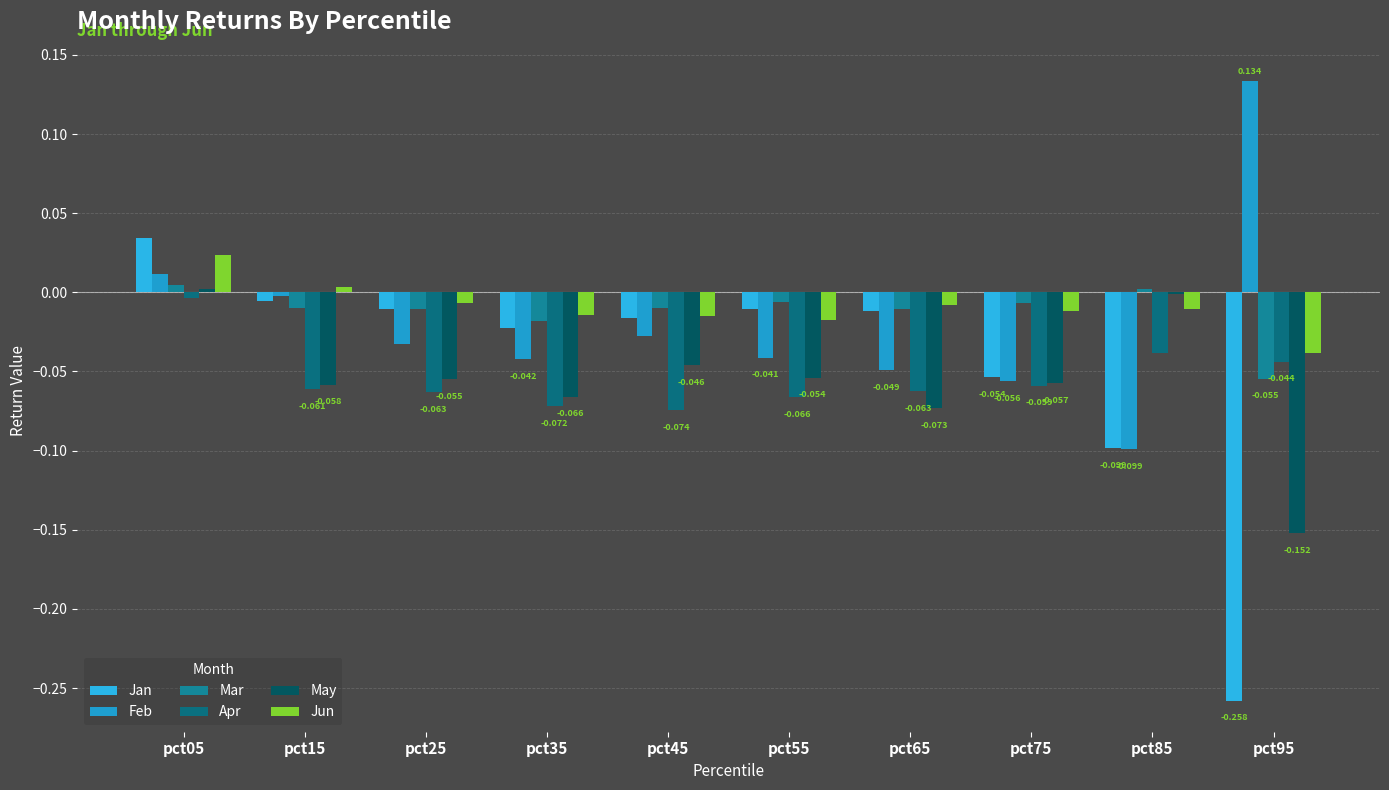

What is the spread (max minus min) of values at pct95?

0.4